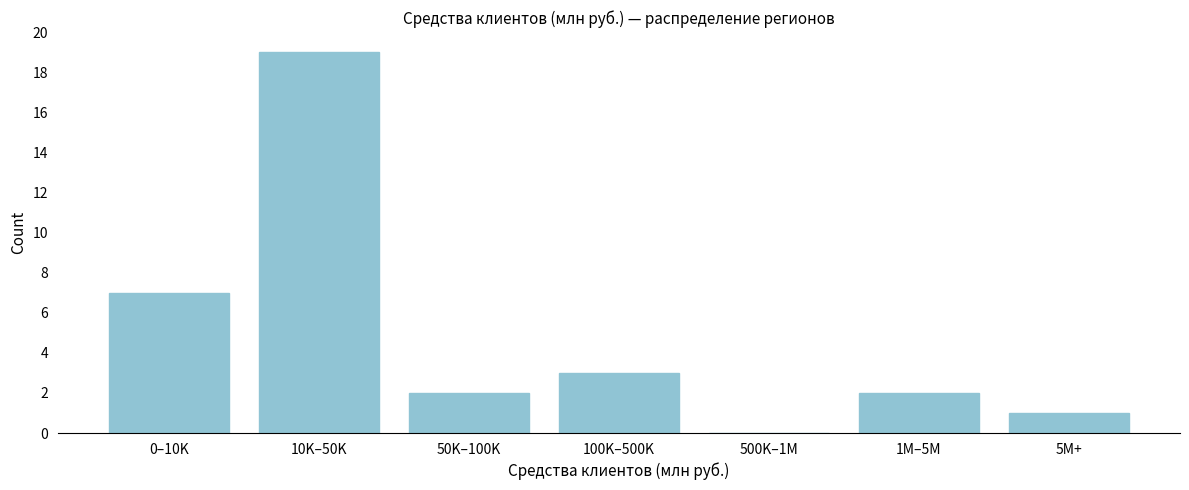

Reading right to left, transcribe all the data shown in this chart.

5M+=1	1M–5M=2	500K–1M=0	100K–500K=3	50K–100K=2	10K–50K=19	0–10K=7